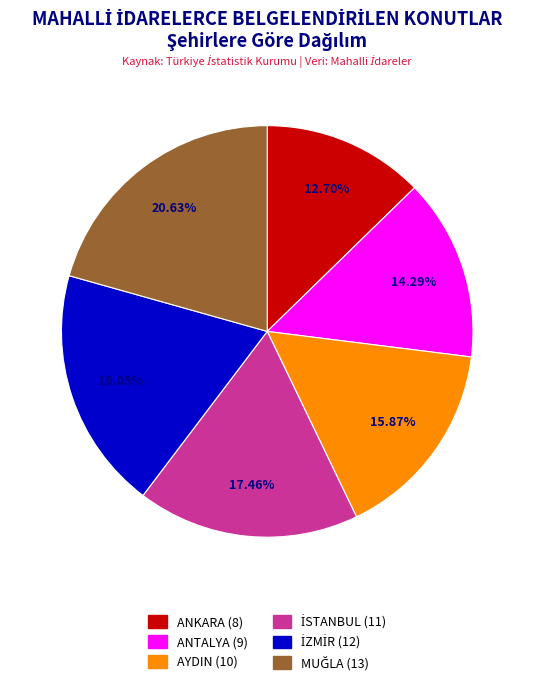

How many slices are in this pie chart?

6